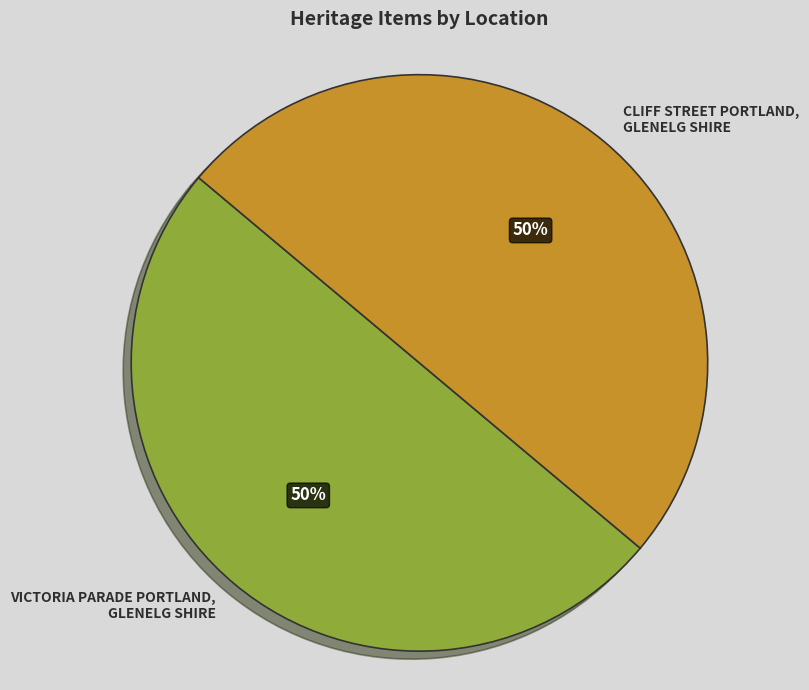

Do CLIFF STREET PORTLAND, GLENELG SHIRE and VICTORIA PARADE PORTLAND, GLENELG SHIRE together represent more than half of the pie?

Yes